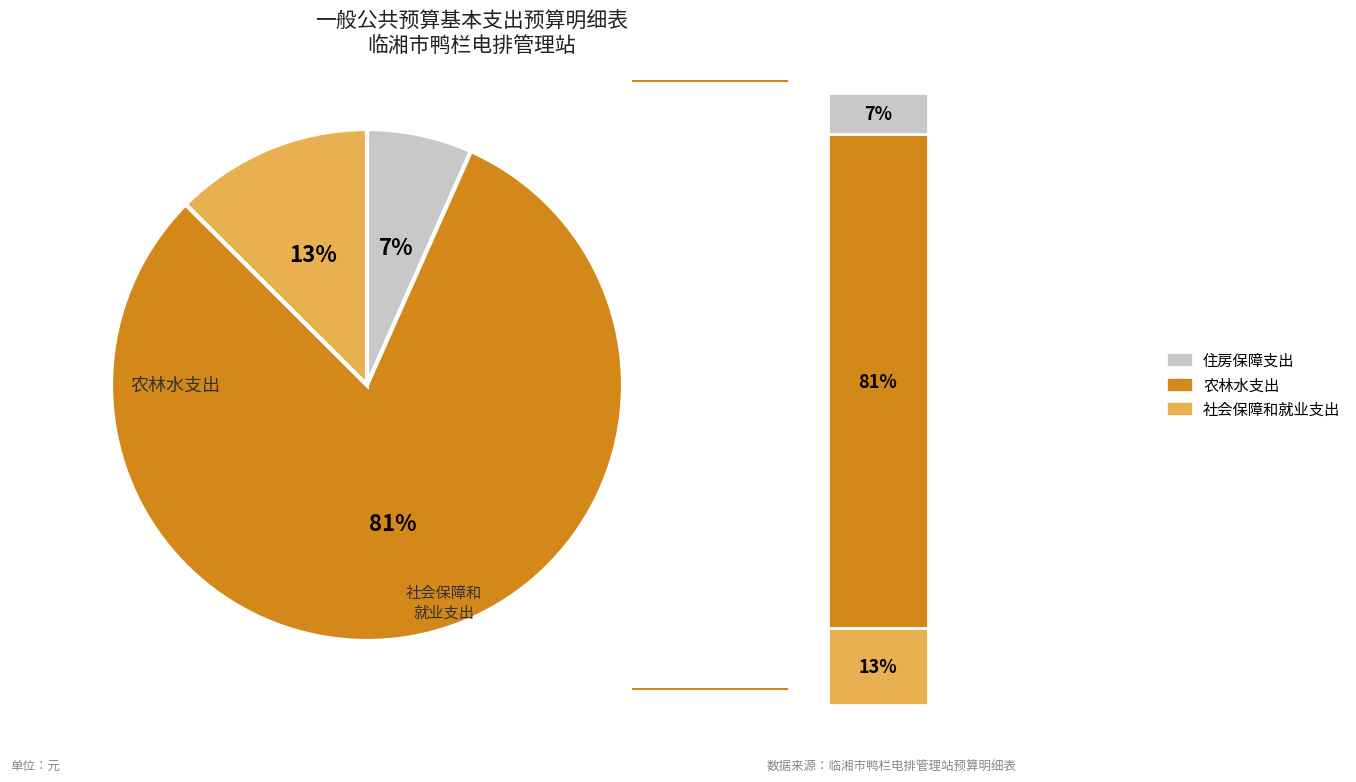

Does any single category account for the majority?

Yes